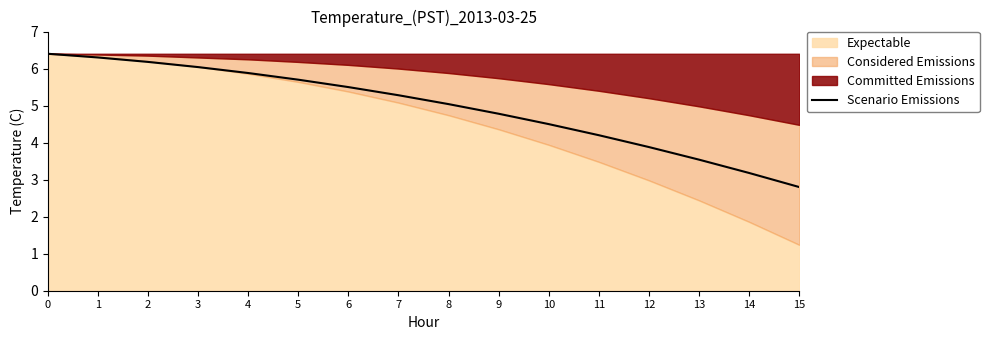

True or false: there are more than 2 points higher than both neighbors.

False